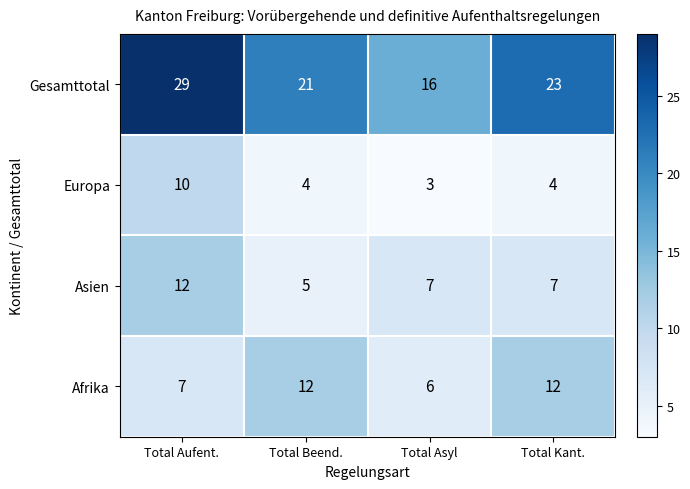

What is the average value of the Afrika series?

9